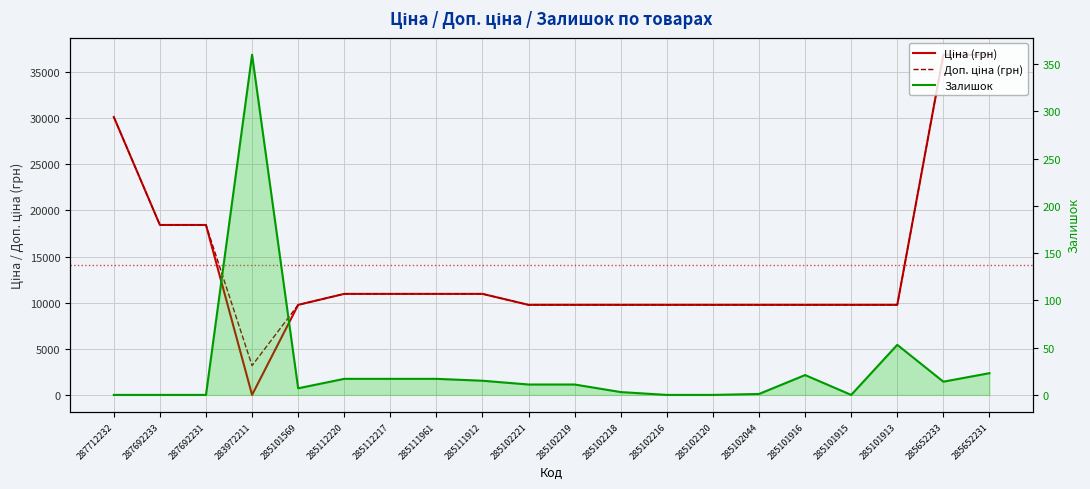

What are all the series names shown in the legend?

Ціна (грн), Доп. ціна (грн), Залишок